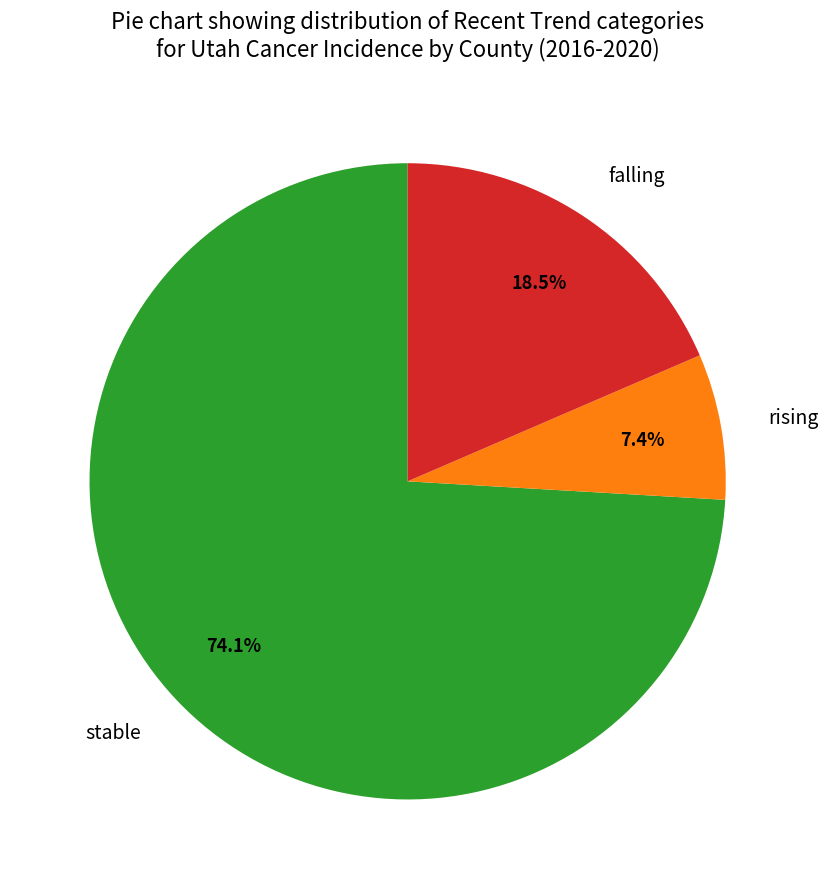

Combined, do falling and rising account for over 50%?

No